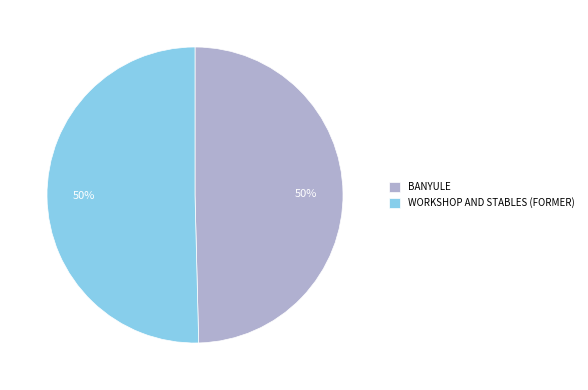

To the nearest percent, what portion does WORKSHOP AND STABLES (FORMER) represent?

50%